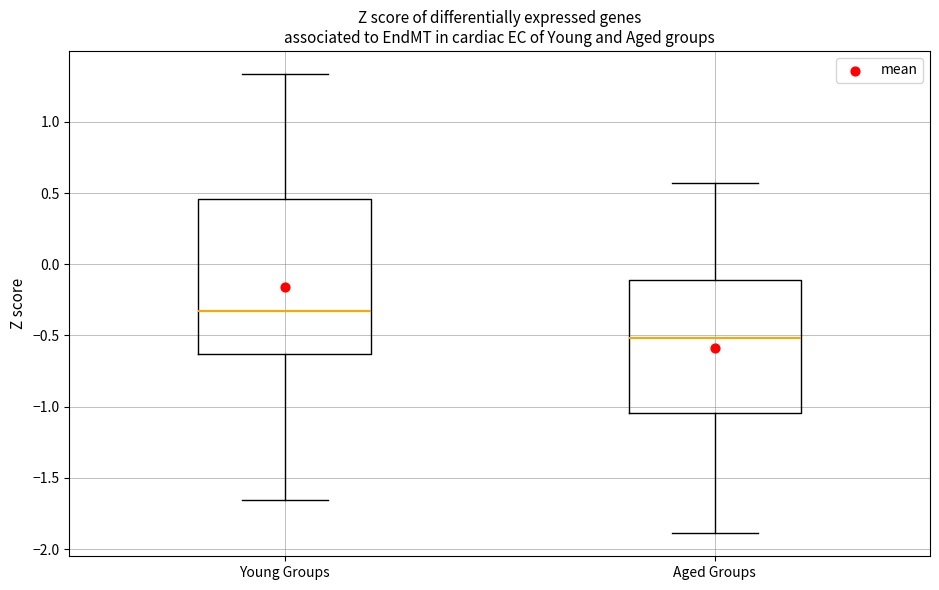

Which box has the lowest median line?

Aged Groups